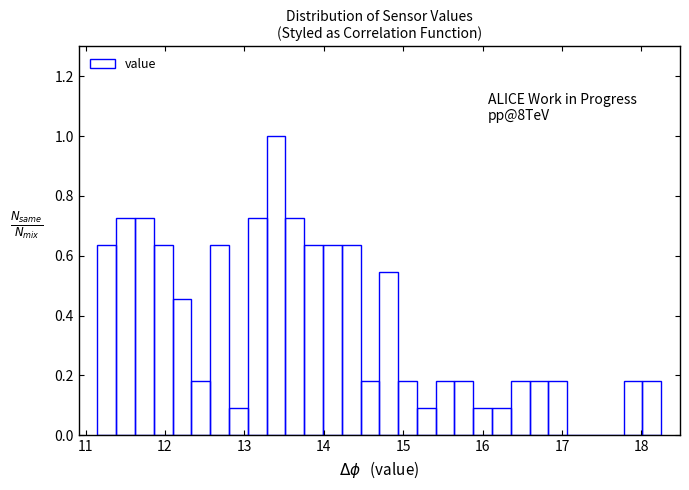

Around what value on the x-axis is the tallest bar? Give the approximate position of its centre, as read against the axis.

13.4